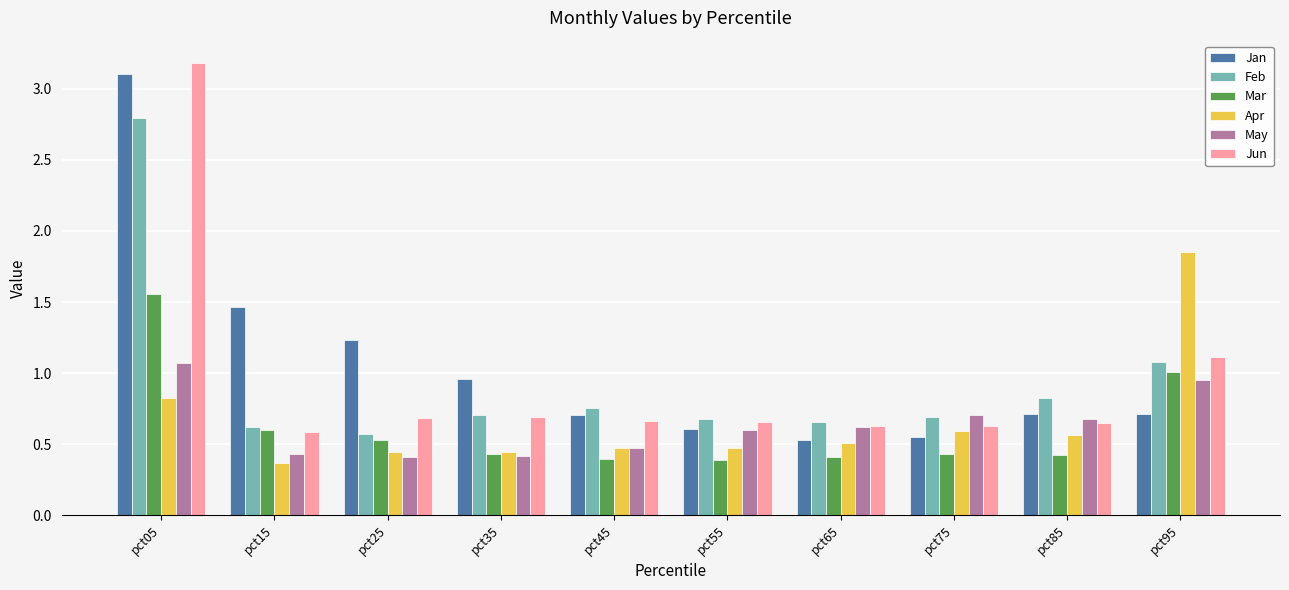

What is the difference between the highest and lowest values at pct65?

0.2